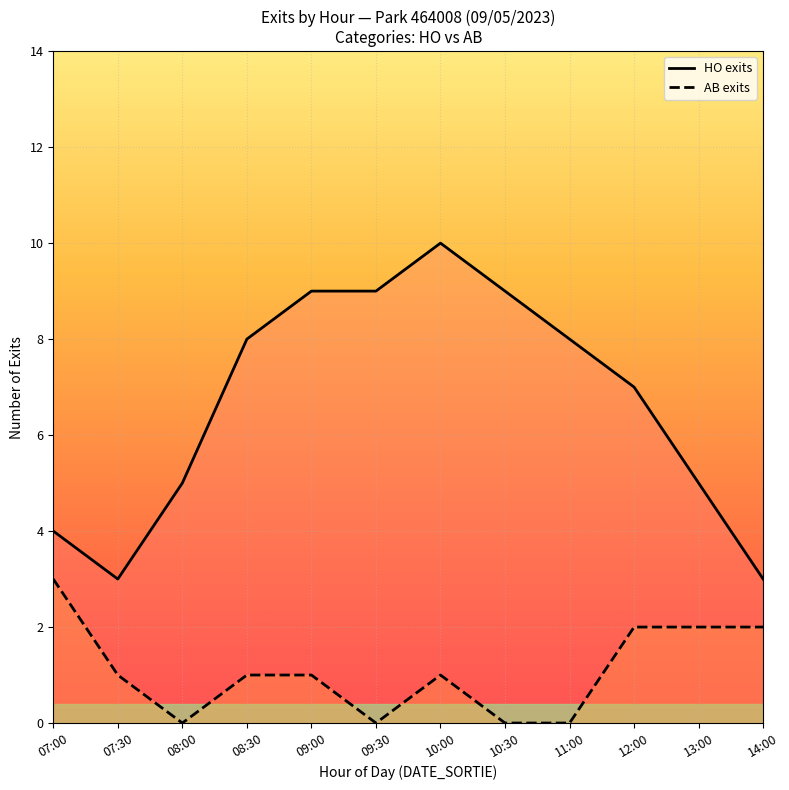

The chart shows a value of 1 at 07:30. True or false?

False